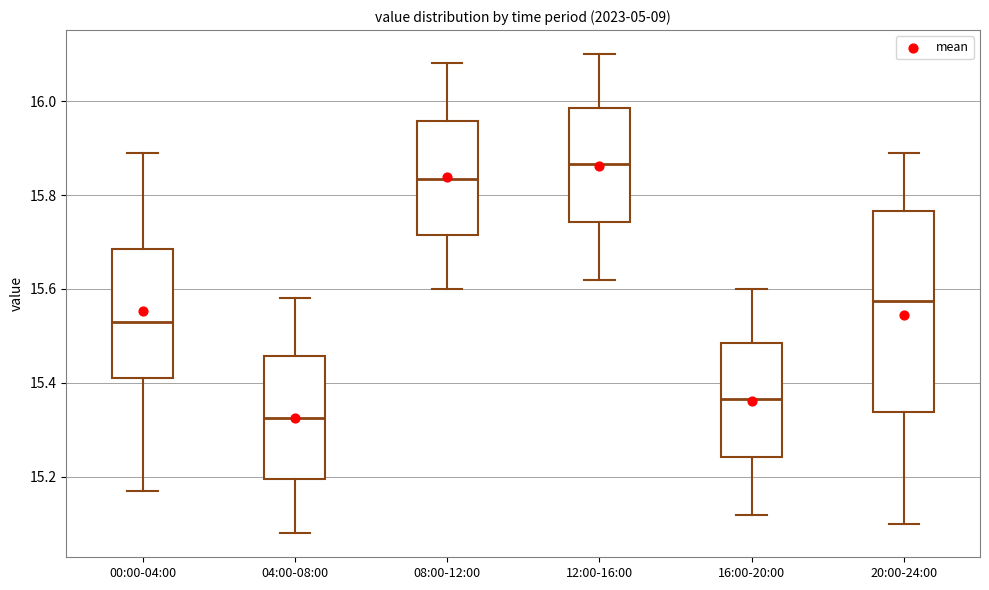

Which box's median line is the lowest?

04:00-08:00